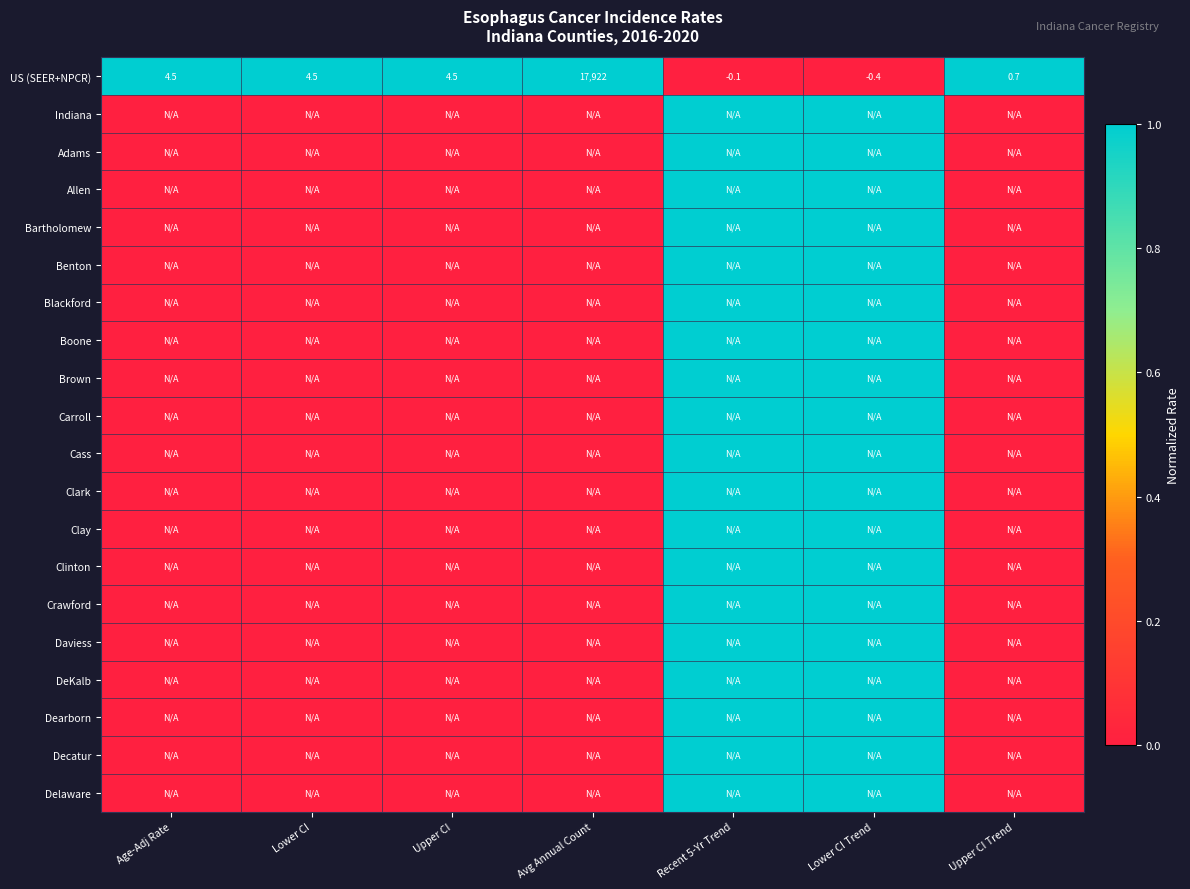

What is the sum of the US (SEER+NPCR) values at Recent 5-Yr Trend and Upper CI?

4.4